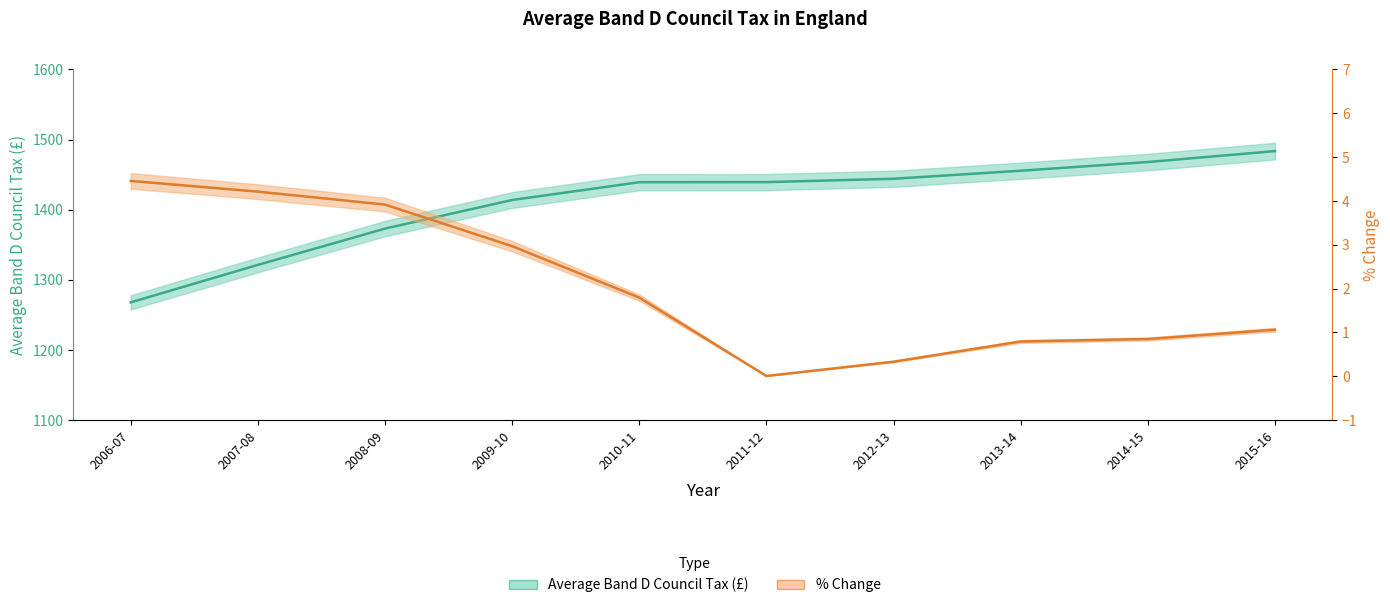

Which category has the lowest value across all series?

2011-12